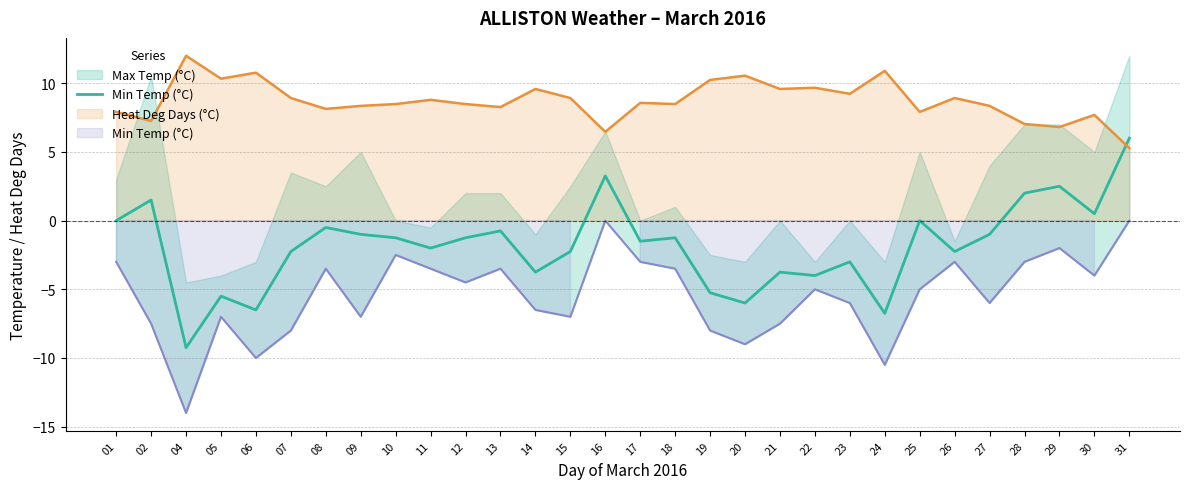

At which label does the data first exceed -1?

01